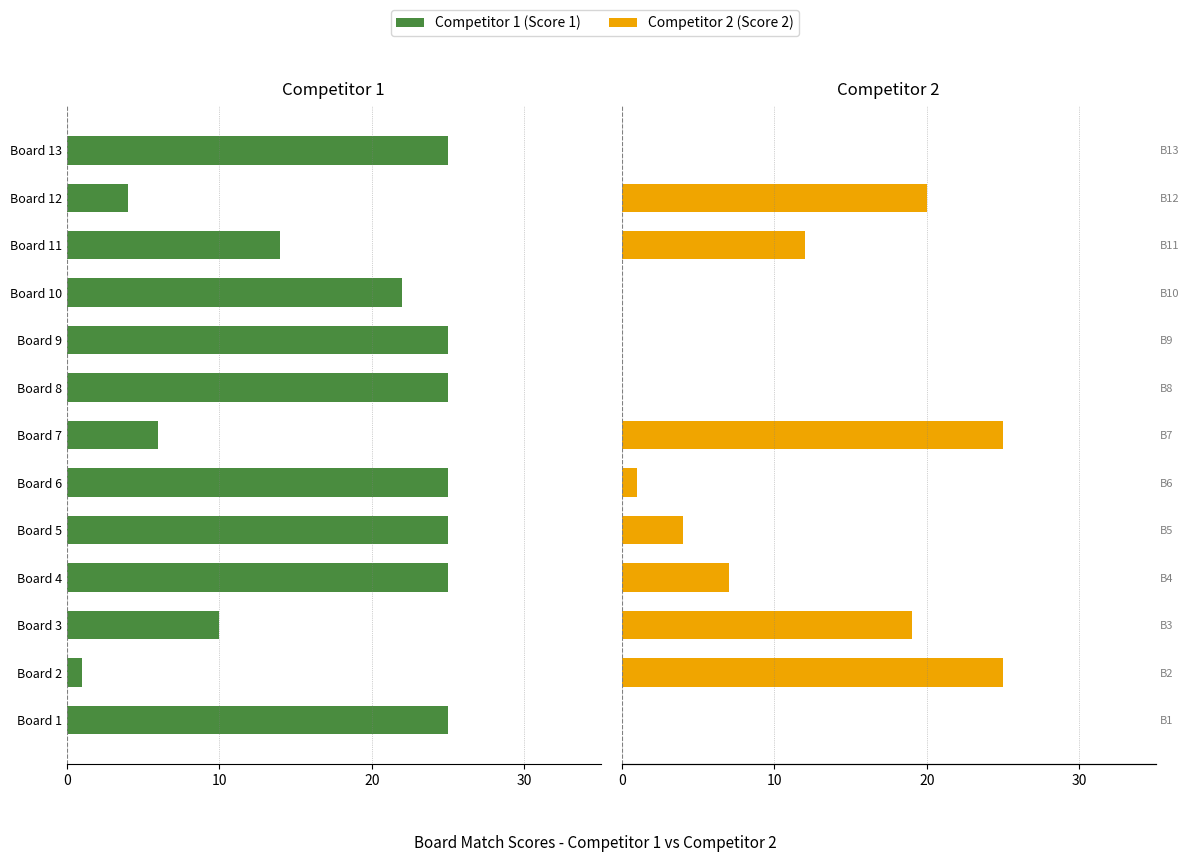

What is the difference between the maximum and minimum values in the Competitor 1 series?

24